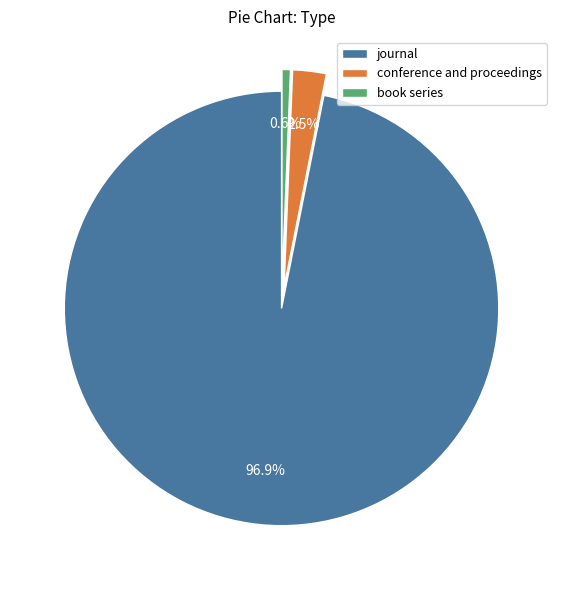

To the nearest percent, what is the difference between the book series and conference and proceedings slice percentages?

2%